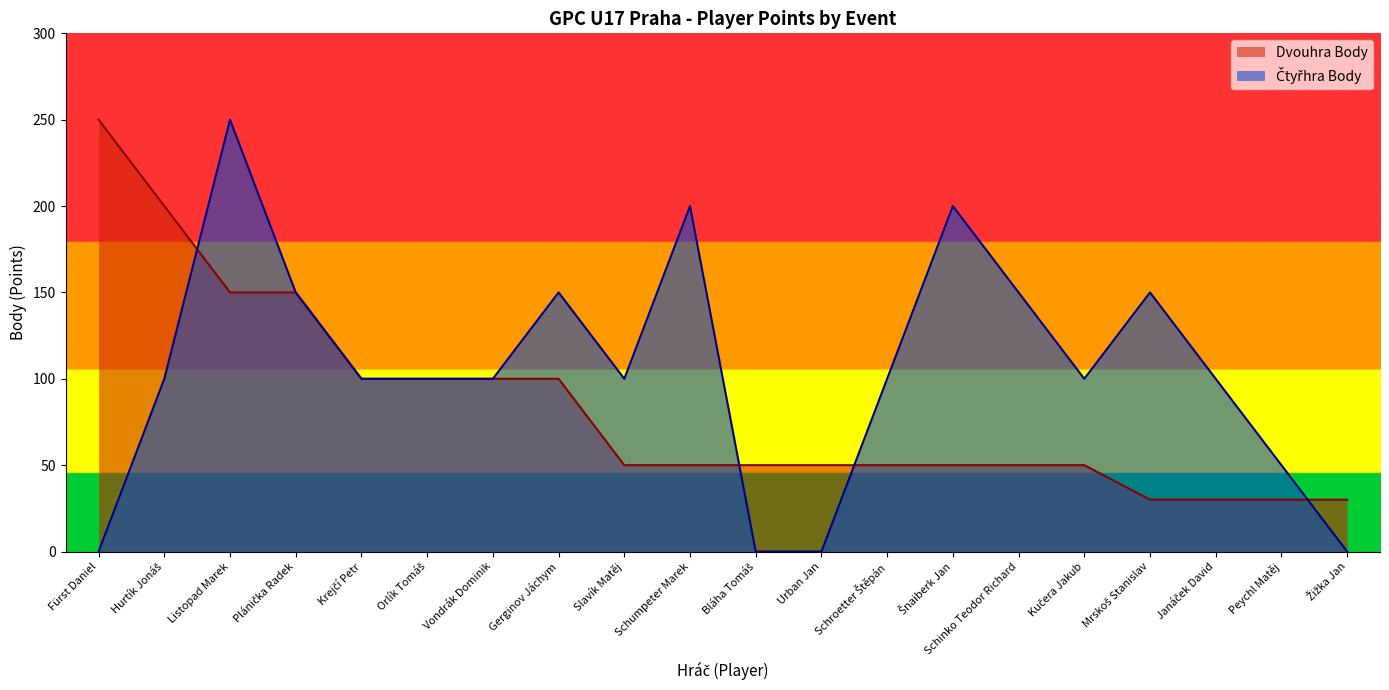

How many lines are shown in the chart?

2